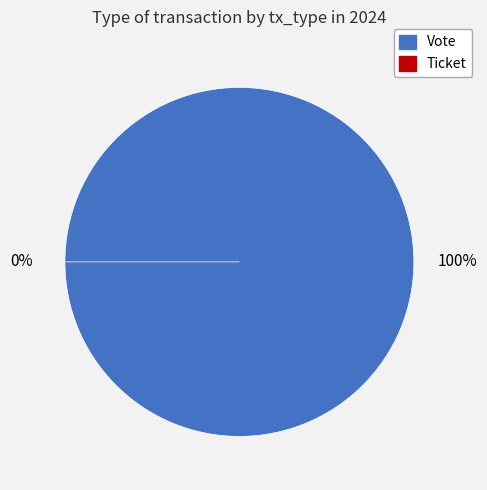

Rank the categories by value from lowest to highest.

Ticket, Vote